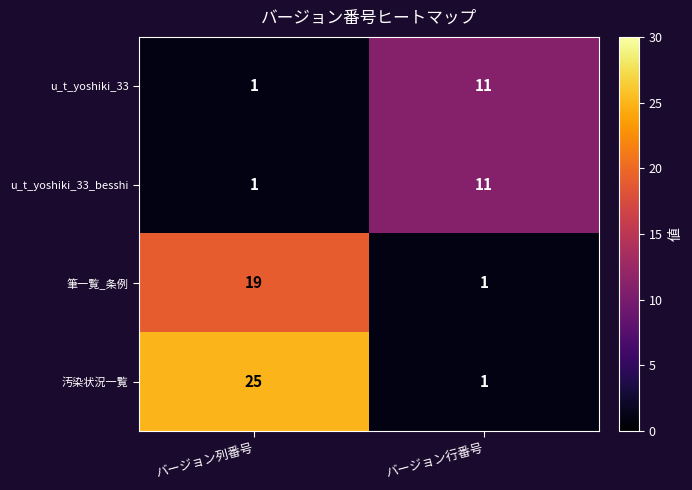

The value of 汚染状況一覧 at バージョン行番号 is 1. True or false?

True